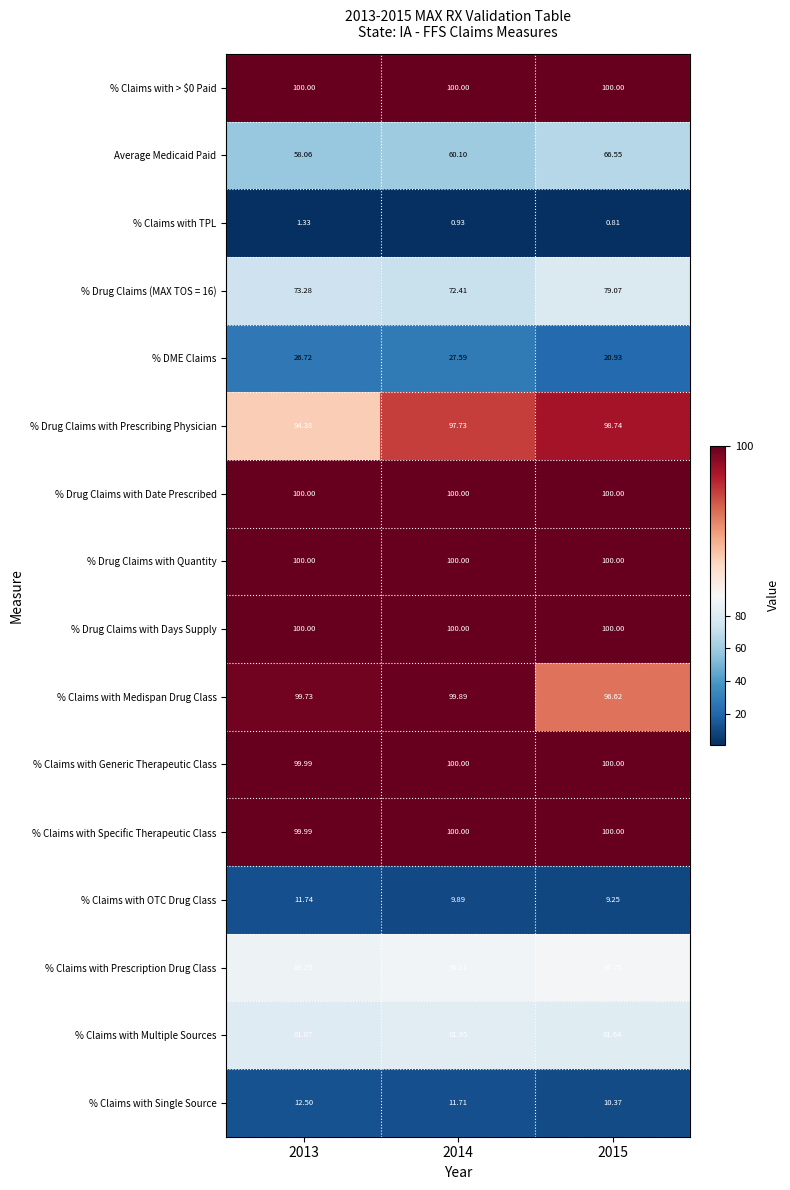

Which series has the largest range (max minus min)?

Average Medicaid Paid